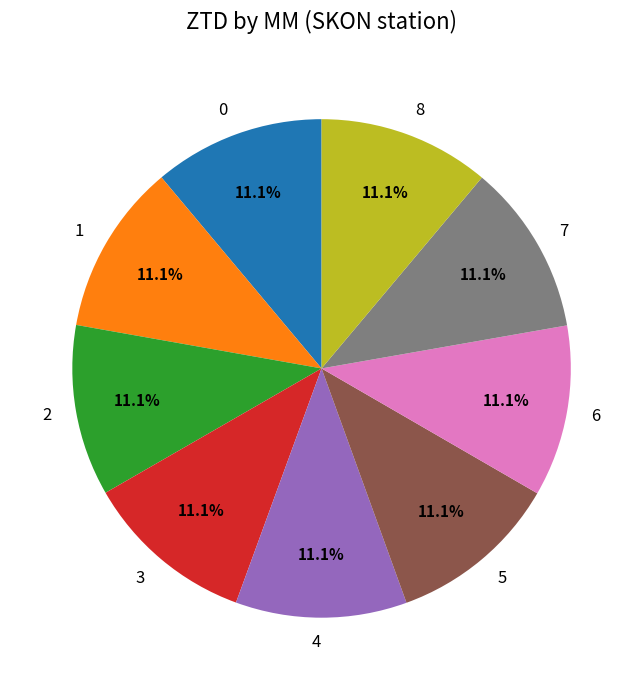

Approximately how many times larger is the value at 8 compared to 7?

1.0